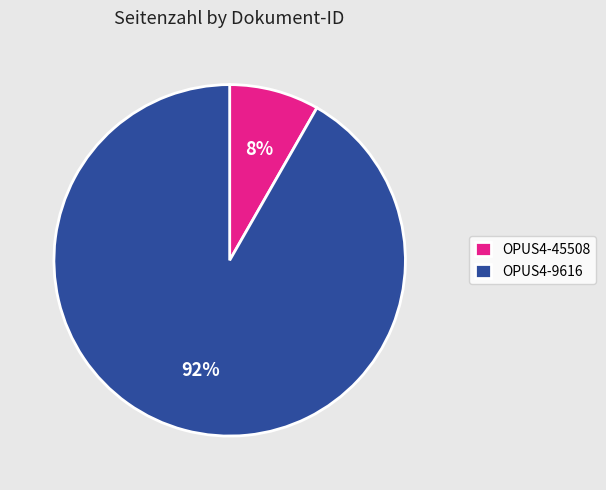

Approximately how many times larger is the value at OPUS4-45508 compared to OPUS4-9616?

0.1